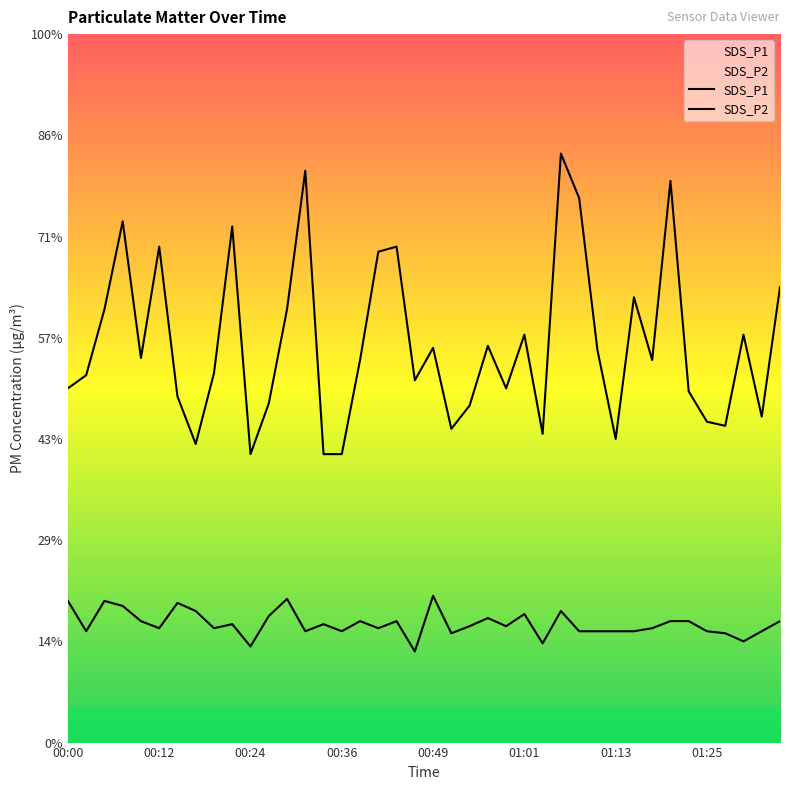

In SDS_P1, how many points are lower than both neighbors (excluding endpoints)?

11